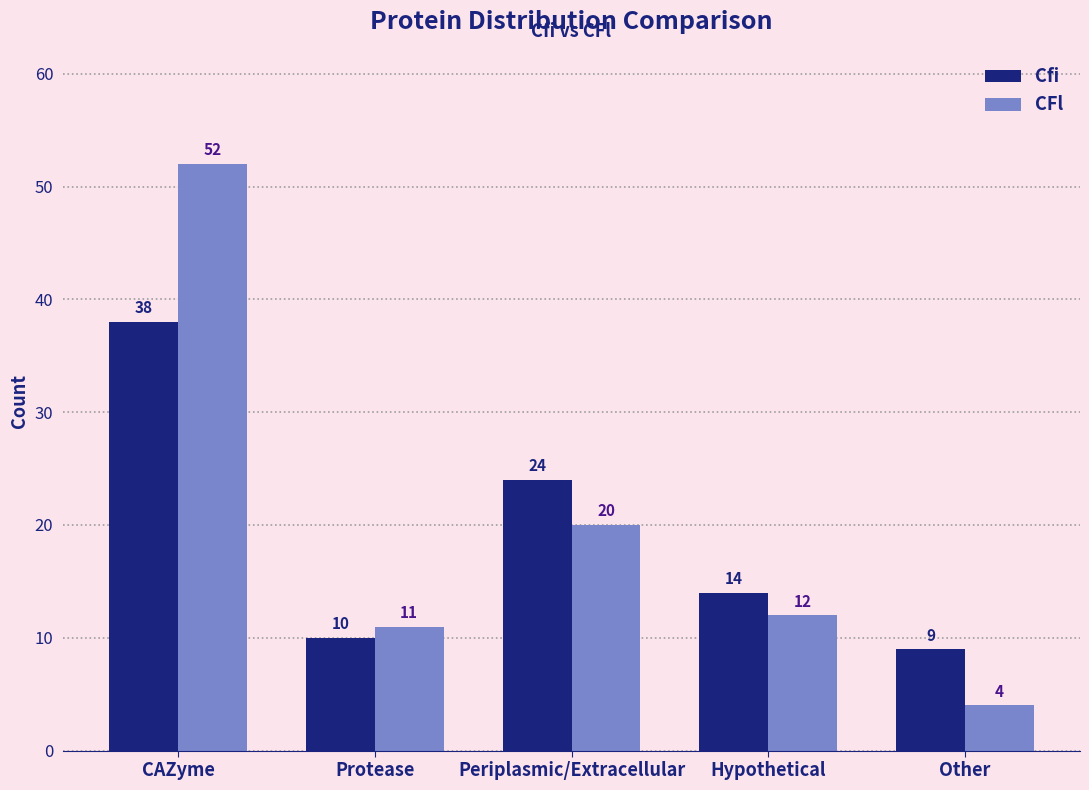

What is the sum of all Cfi values?

95